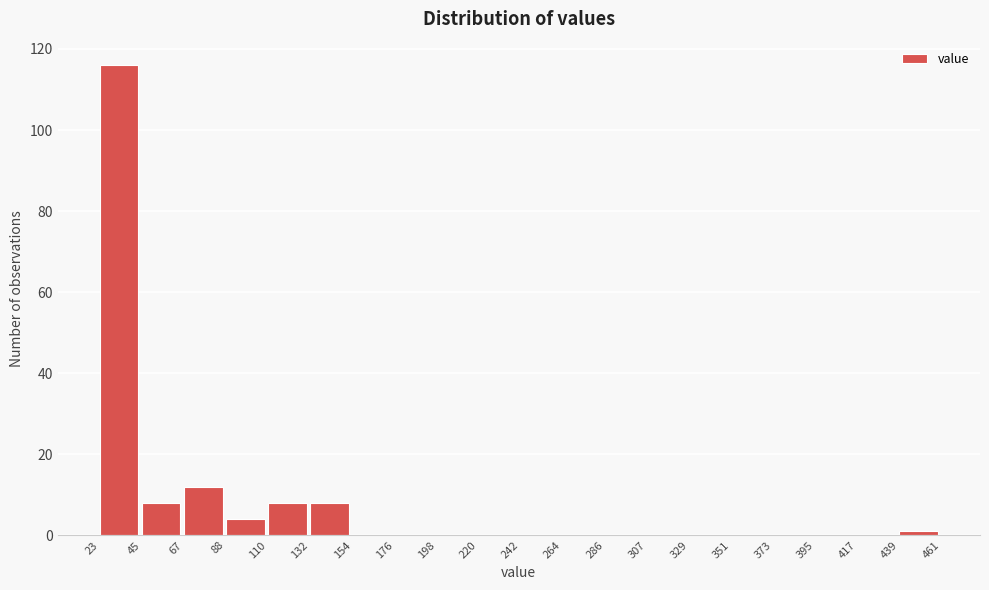

Over which range of the x-axis is the bar tallest?

23 to 45